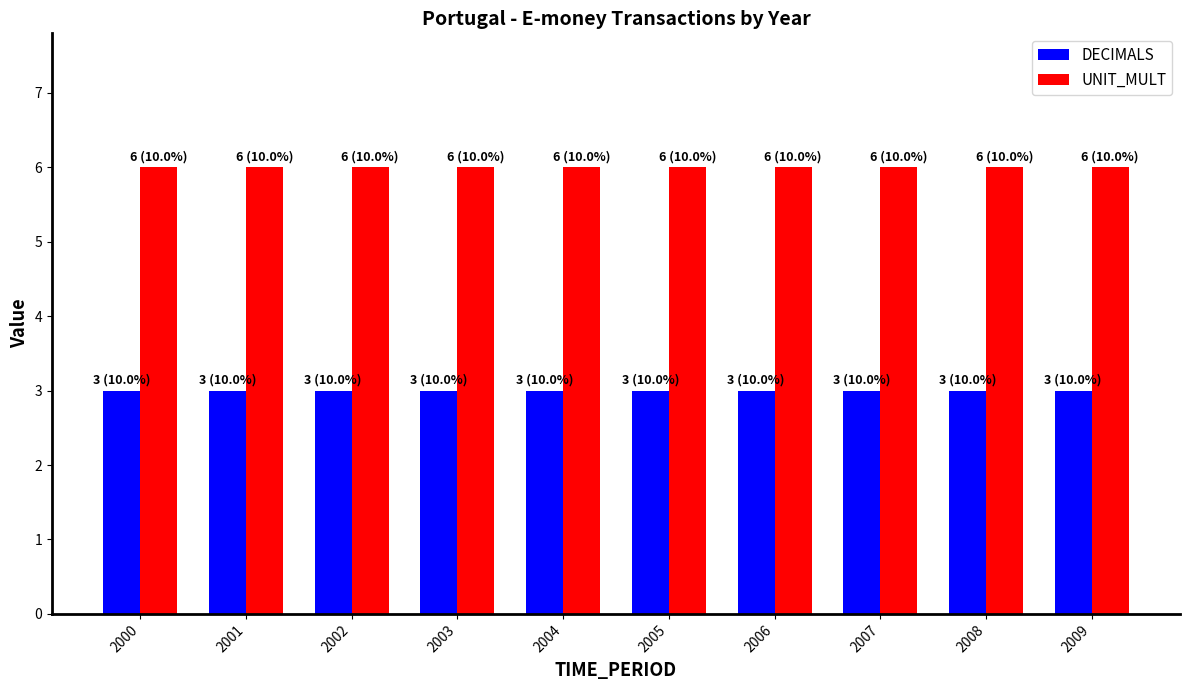

What is the value of the UNIT_MULT bar at the 2nd from the left?

6